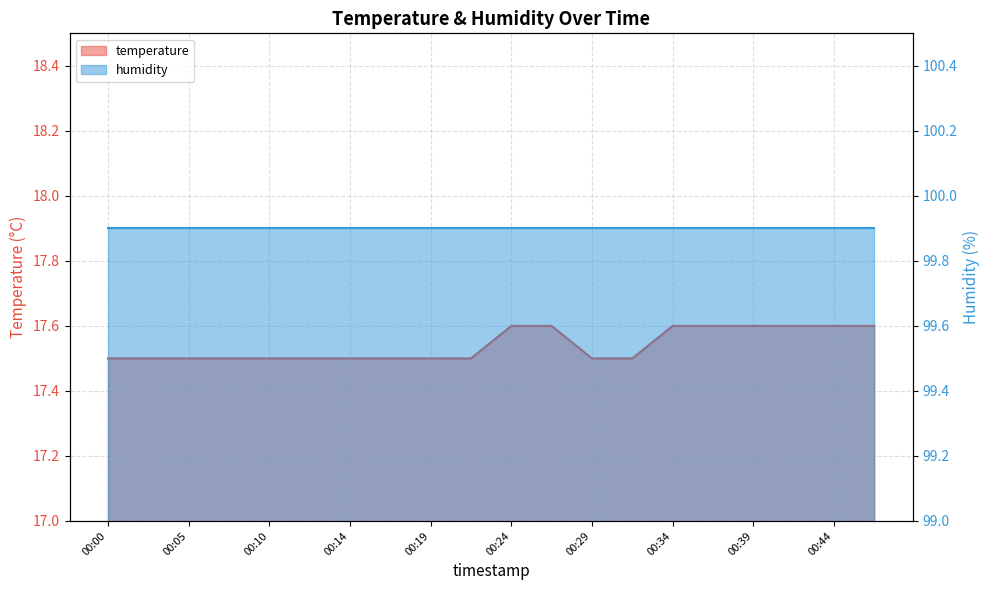

List the labels in order of value, smallest first.

00:00, 00:02, 00:05, 00:07, 00:10, 00:12, 00:14, 00:17, 00:19, 00:22, 00:29, 00:32, 00:24, 00:27, 00:34, 00:37, 00:39, 00:42, 00:44, 00:46